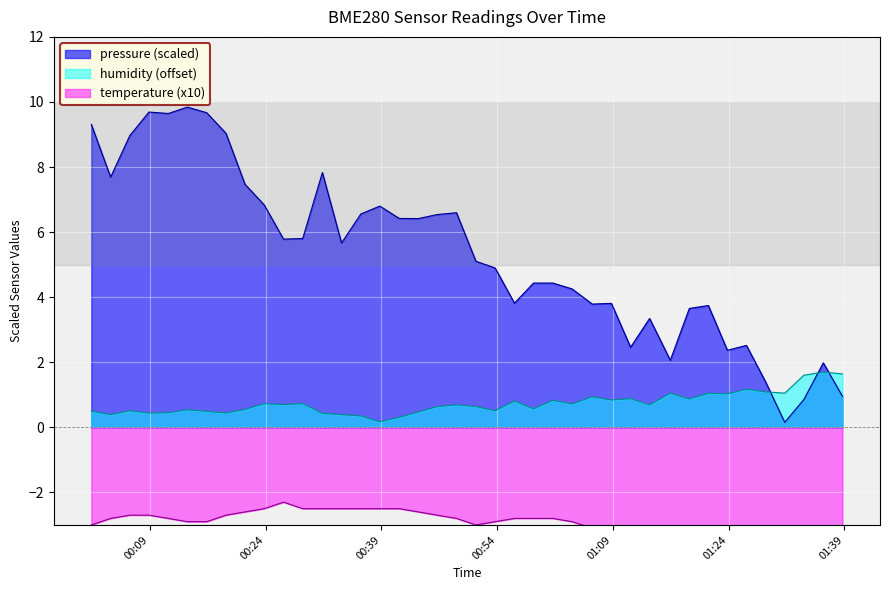

How many lines are shown in the chart?

3